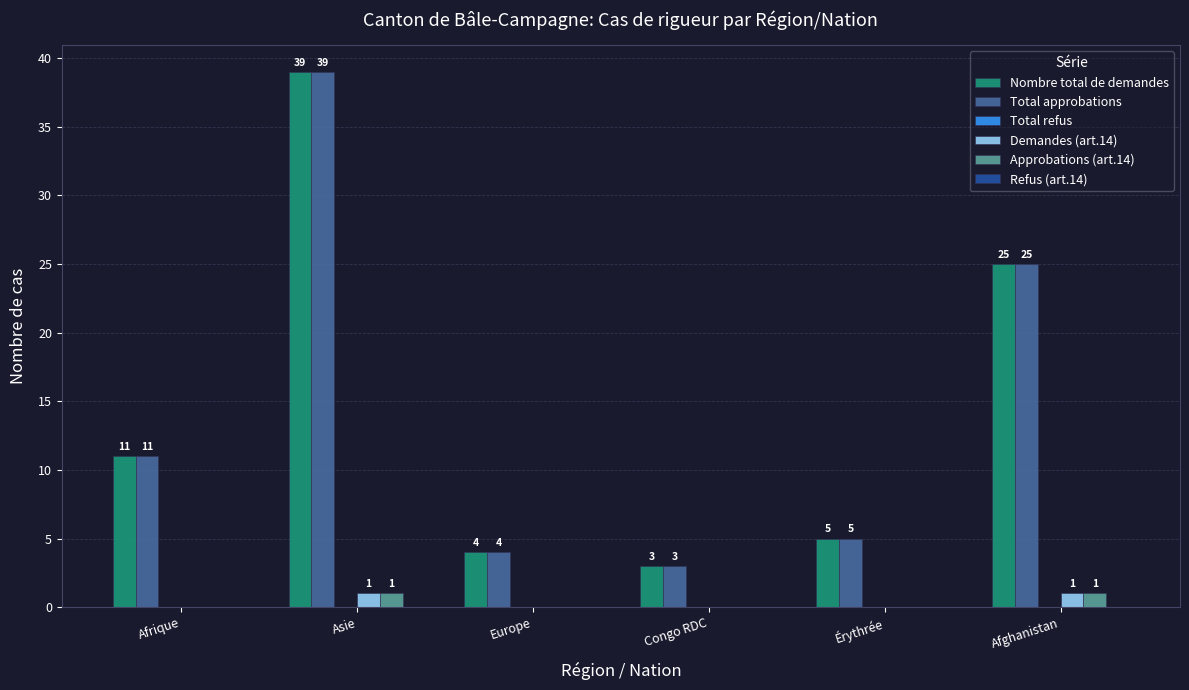

What is the sum of the Total approbations values at Érythrée and Europe?

9